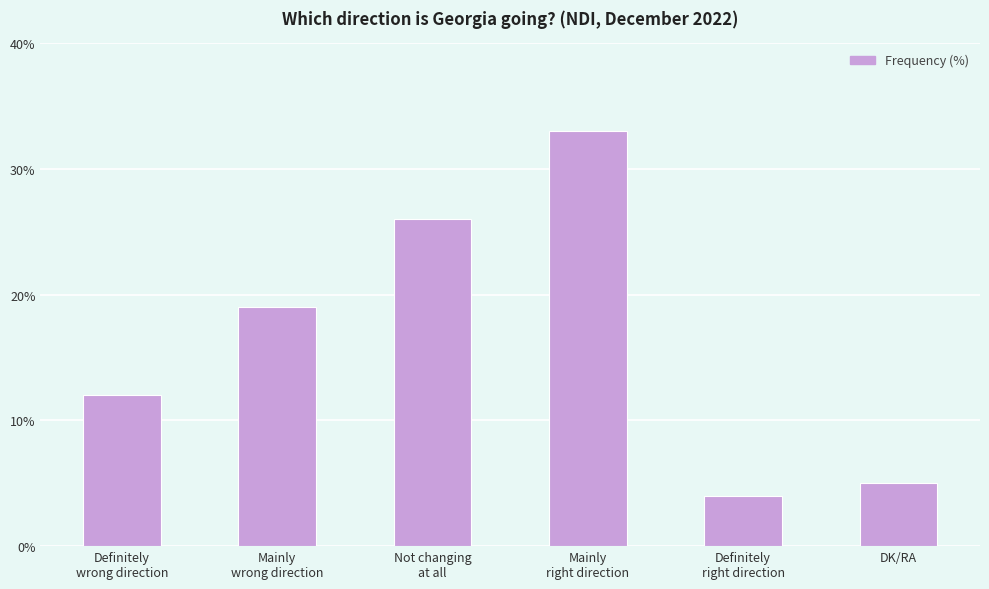

What is the change in value from Not changing
at all to DK/RA?

-21